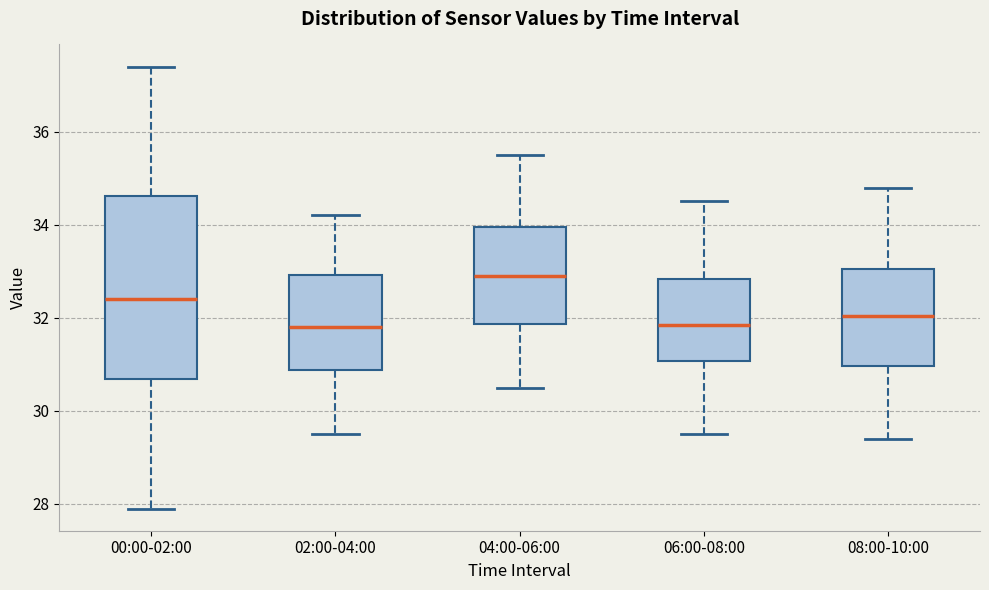

Reading left to right, transcribe this box plot: for each box, give where its median line is, the range the box spans, and where its two whiskers end, as read against the y-axis. The values are not printed on the chart, so give them approximately, as read against the axis.

00:00-02:00: median 32.4, box 30.6 to 34.6, whiskers 28.0 to 37.4
02:00-04:00: median 31.8, box 30.8 to 33.0, whiskers 29.6 to 34.2
04:00-06:00: median 33.0, box 31.8 to 34.0, whiskers 30.6 to 35.6
06:00-08:00: median 31.8, box 31.0 to 32.8, whiskers 29.6 to 34.6
08:00-10:00: median 32.0, box 31.0 to 33.0, whiskers 29.4 to 34.8